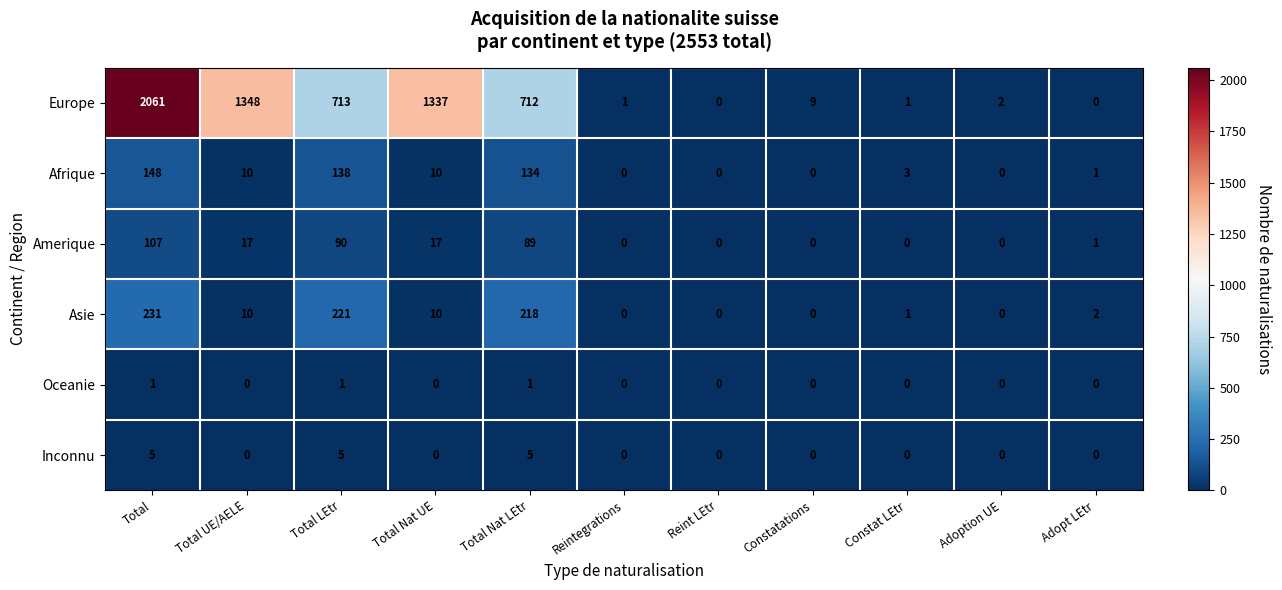

At which category does the chart reach its peak across all series?

Total